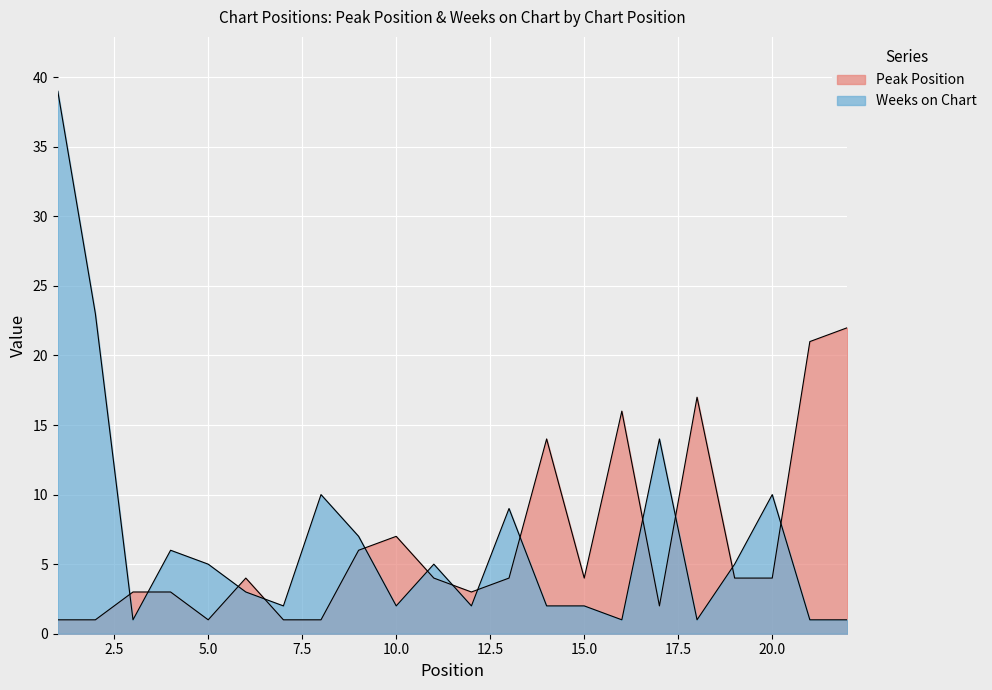

At which category does Weeks on Chart reach its first local valley?

3